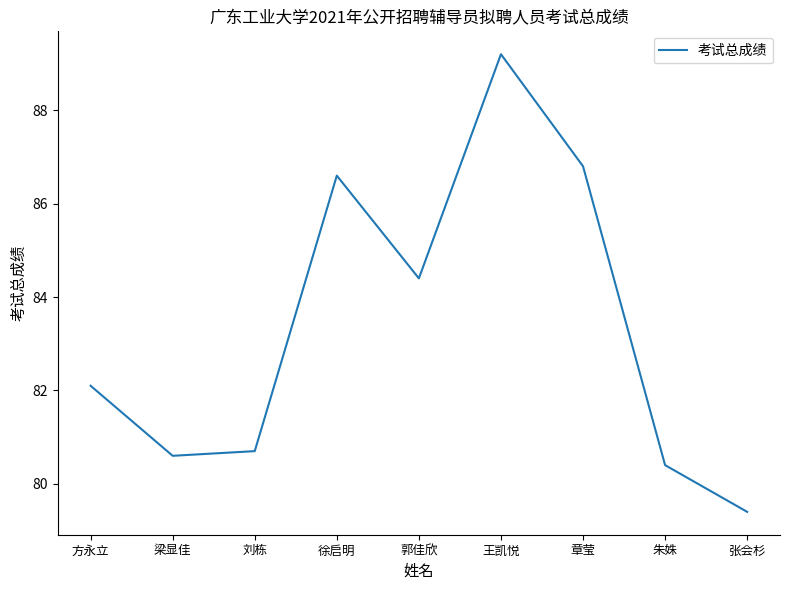

Where is the first local maximum?

徐启明